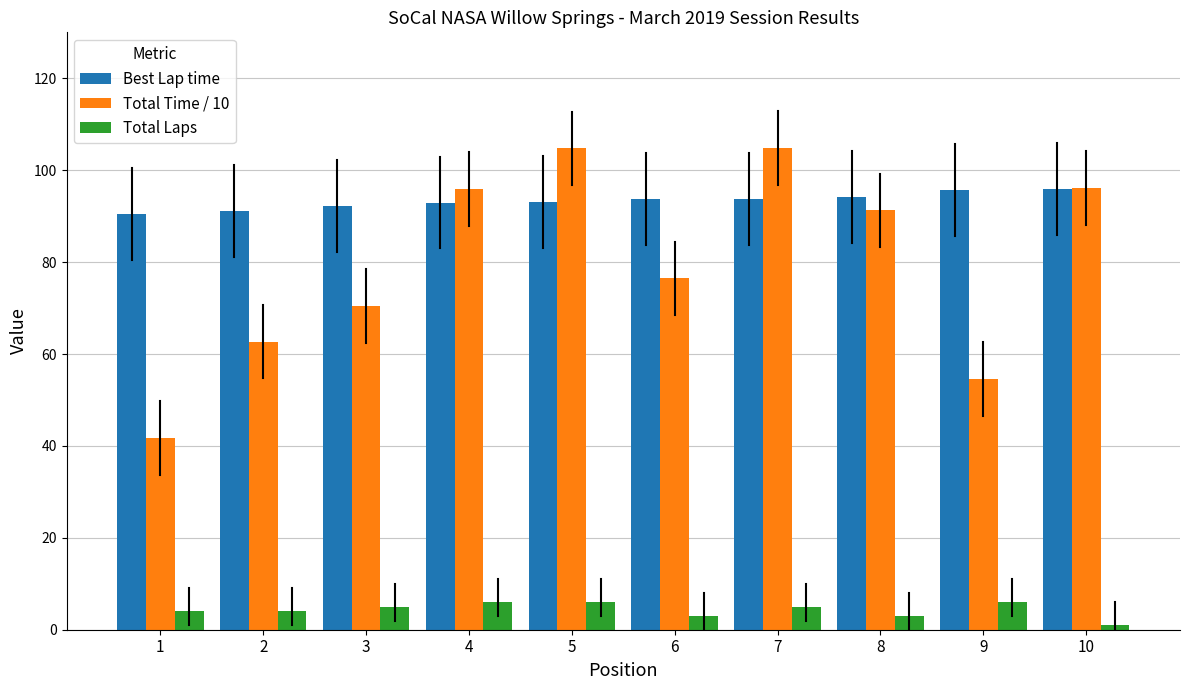

Which series has the widest spread of values?

Total Time / 10